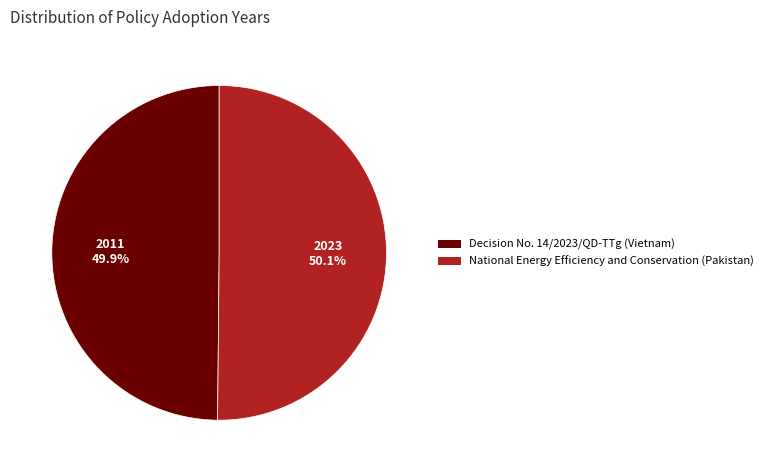

To the nearest percent, what portion does Decision No. 14/2023/QD-TTg (Vietnam) represent?

50%